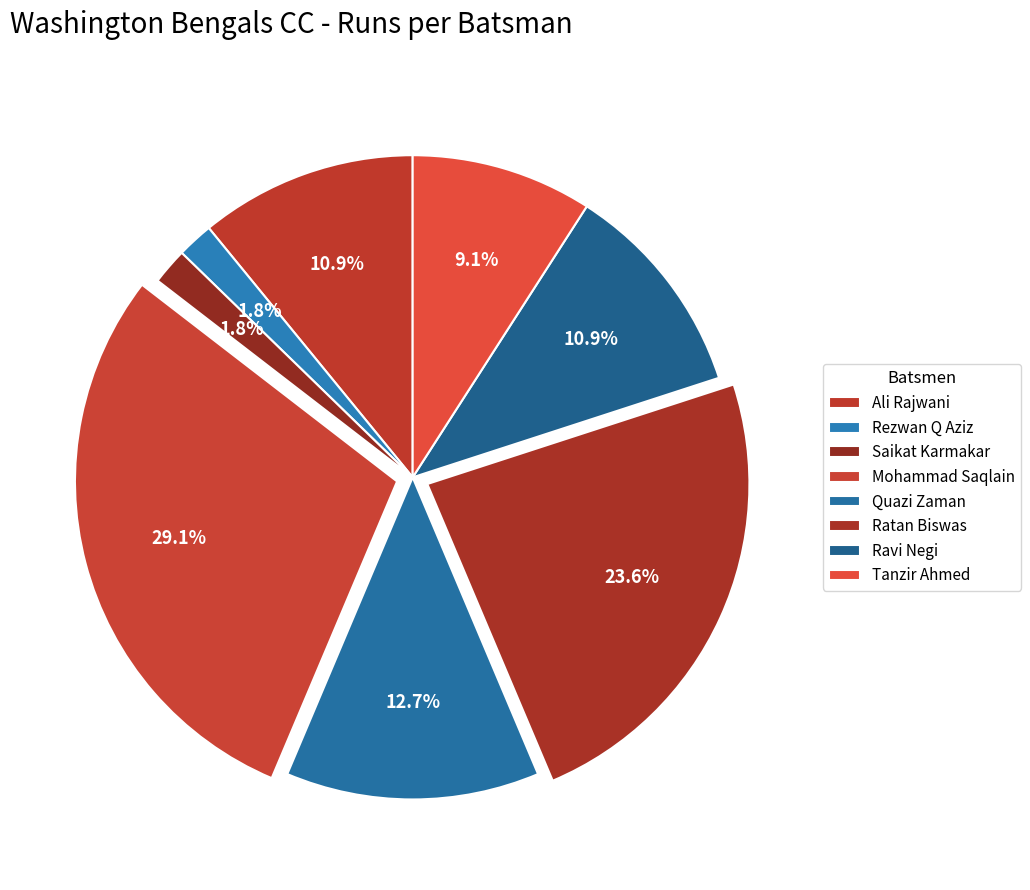

To the nearest percent, what percentage of the pie is Mohammad Saqlain?

29%